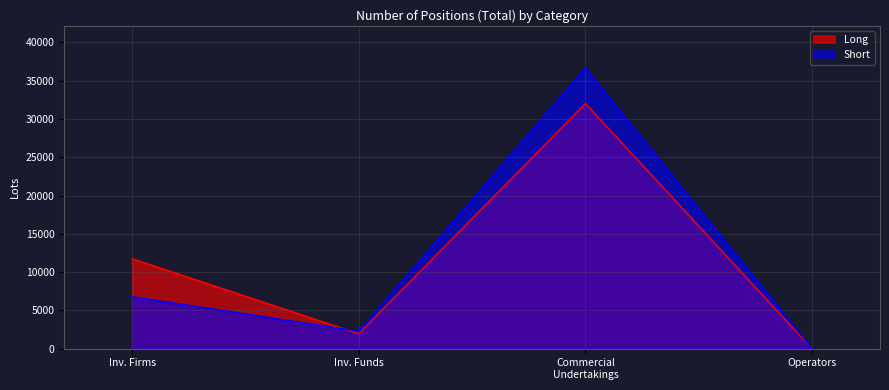

Which series has the widest spread of values?

Short